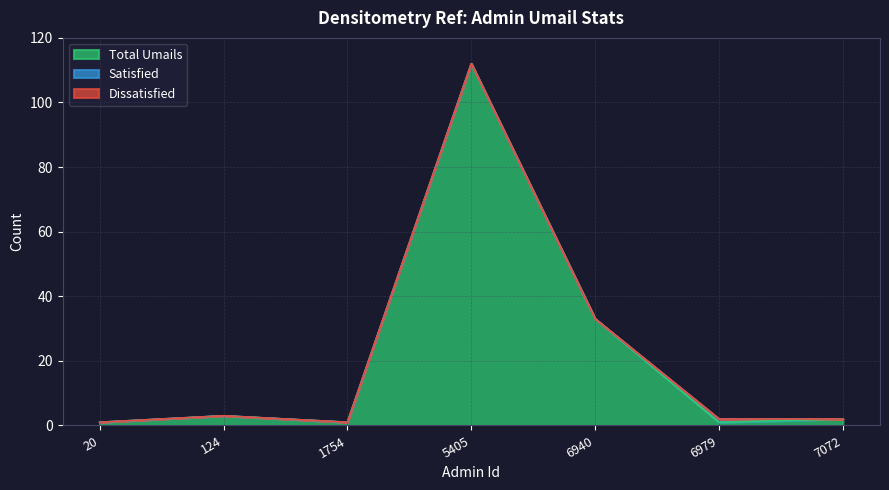

How many series are shown in this chart?

3